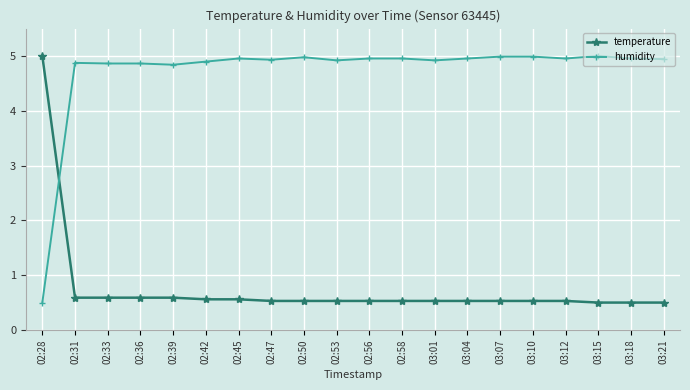

How many distinct data groups are displayed?

2